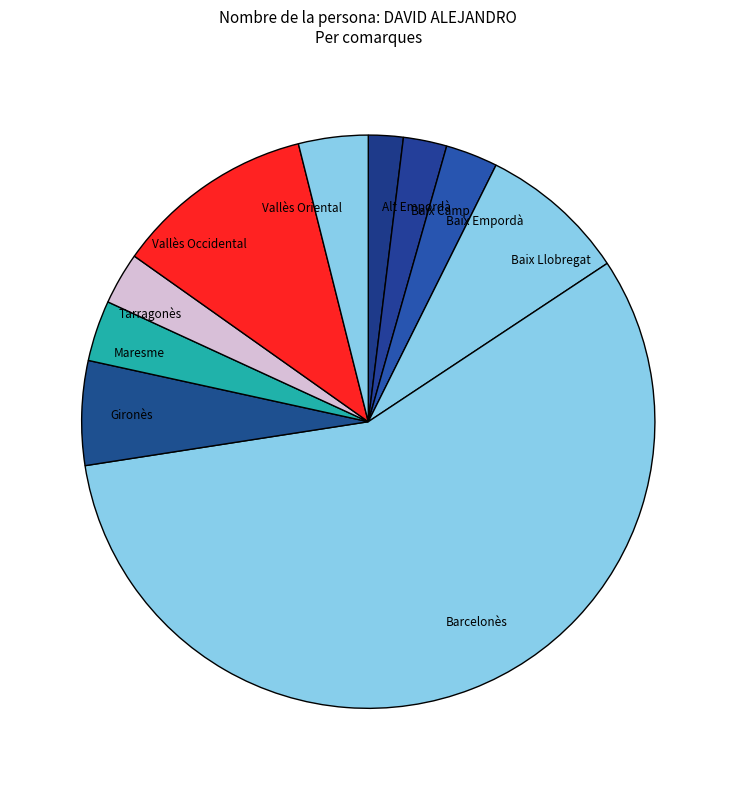

How many slices are in this pie chart?

10